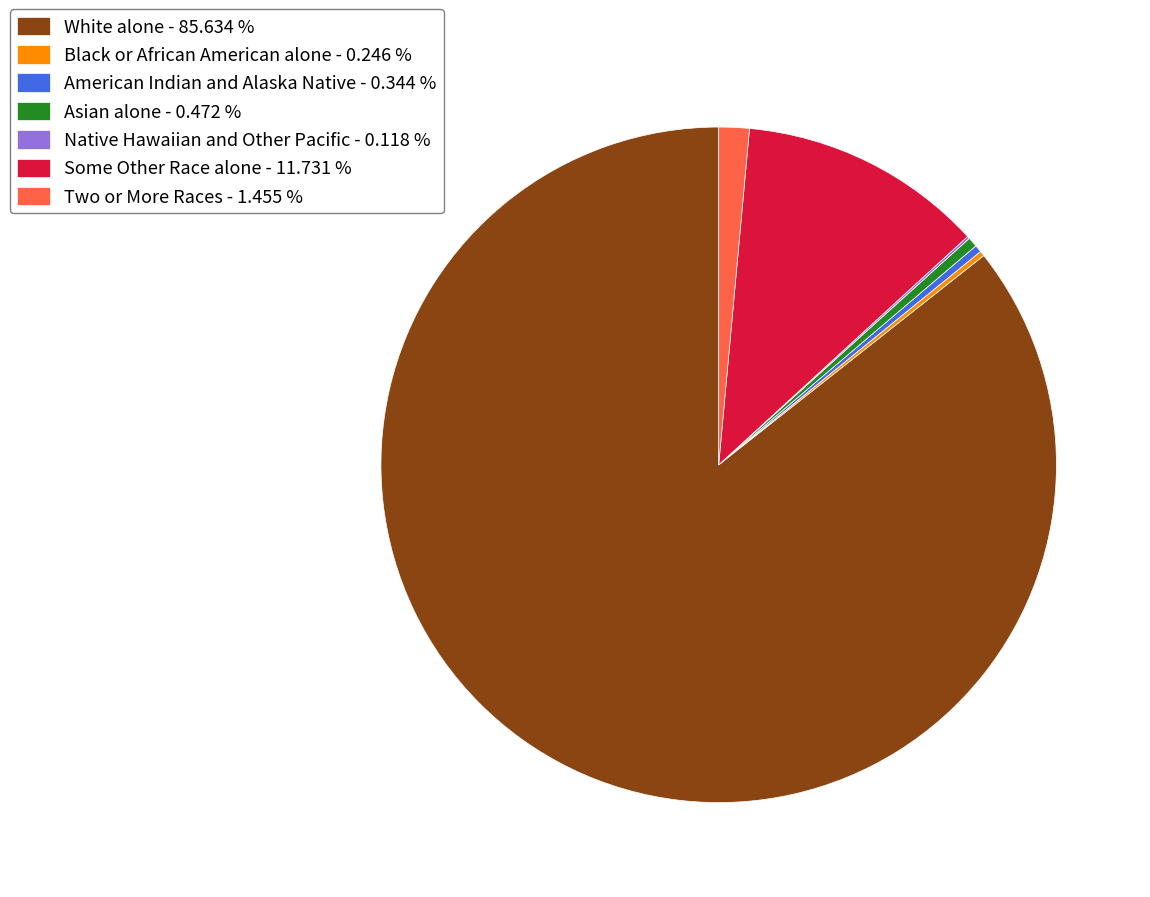

Do American Indian and Alaska Native - 0.344 % and Some Other Race alone - 11.731 % together represent more than half of the pie?

No